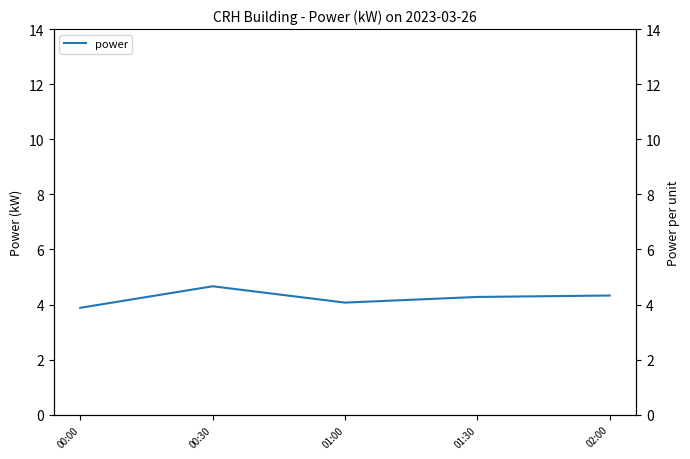

True or false: there are more than 2 points higher than both neighbors.

False